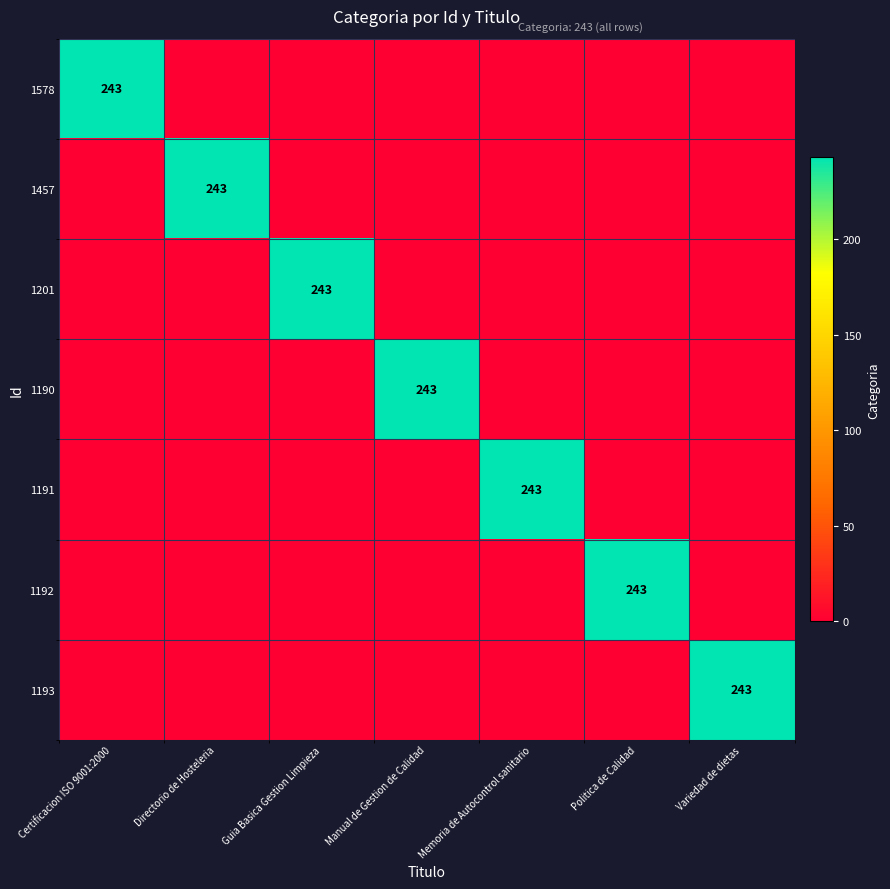

True or false: 1191 has a value of 359 at Memoria de Autocontrol sanitario.

False